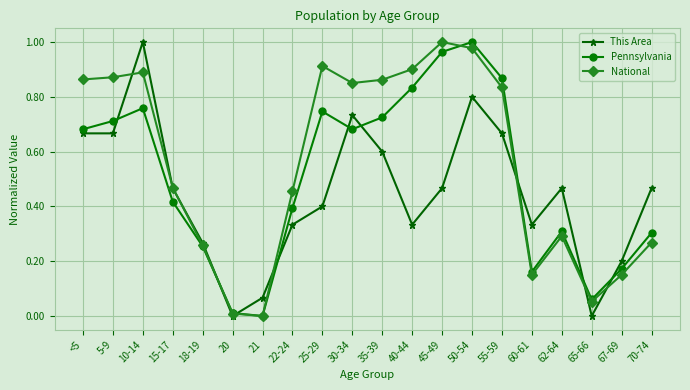

True or false: National has a value of 0.1 at 15-17.

False